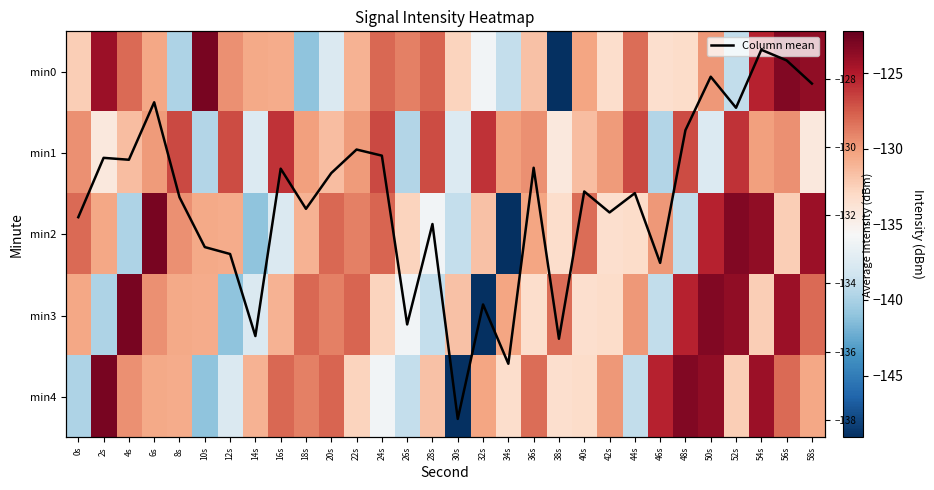

What is the sum of all min4 values?

-3950.6